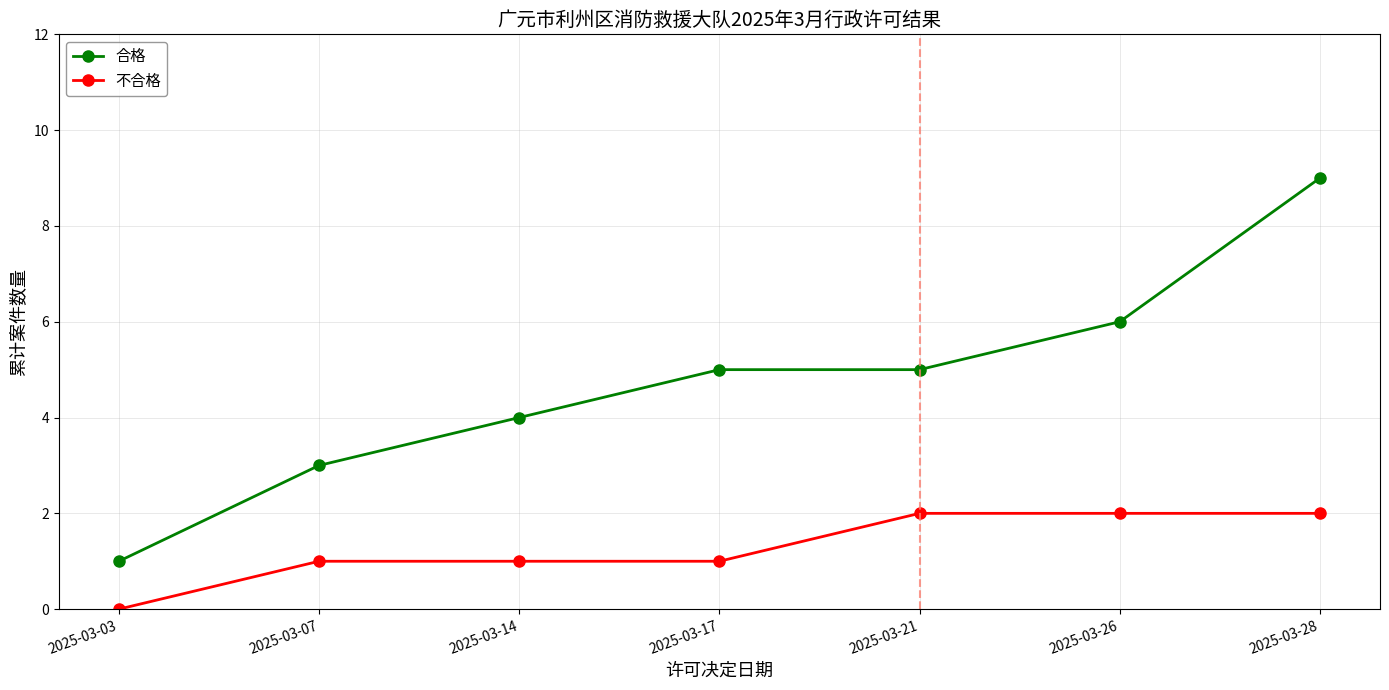

What value does the 合格 series have at 2025-03-07?

3